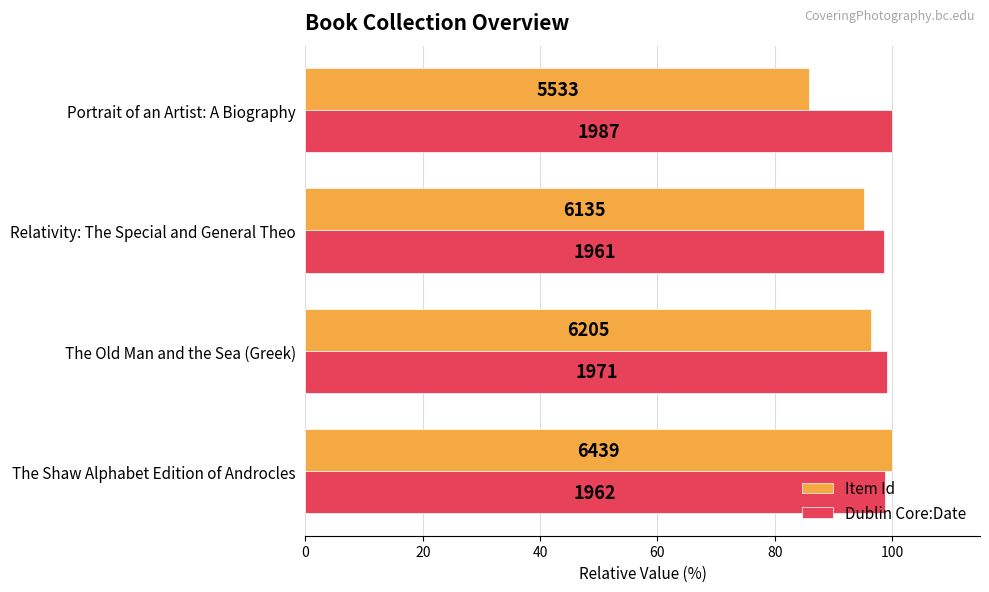

List the series in order of their overall mean, highest first.

Dublin Core:Date, Item Id